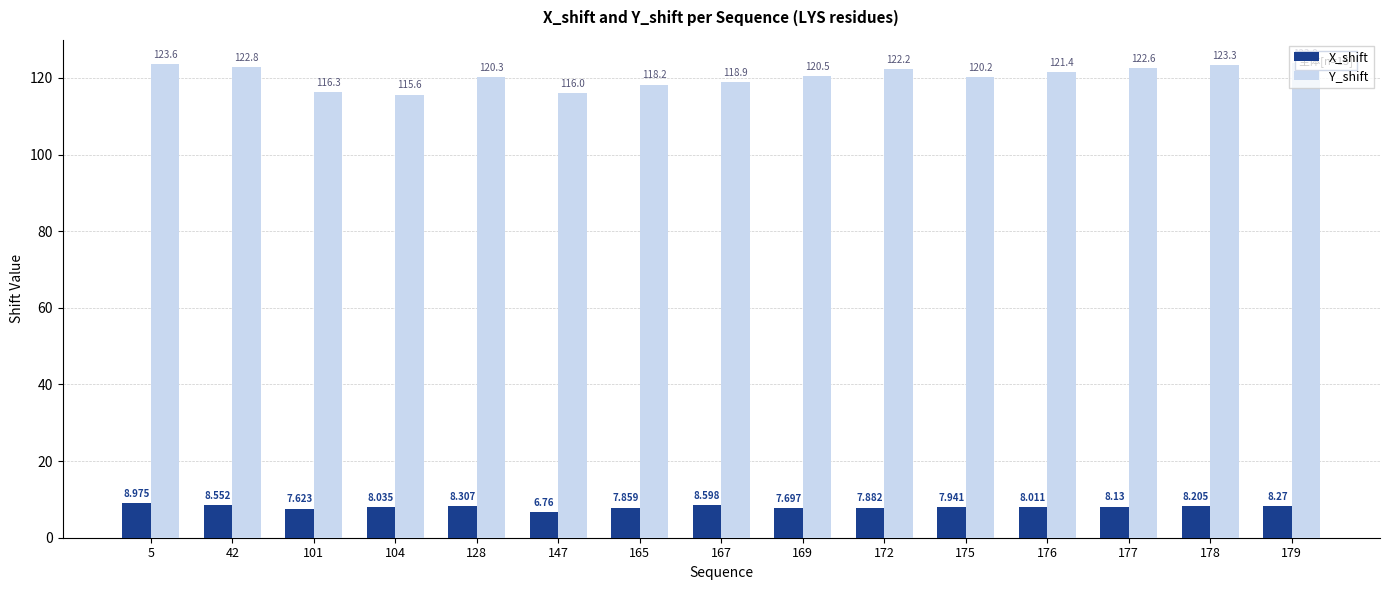

At which category is the sum across all series the highest?

5